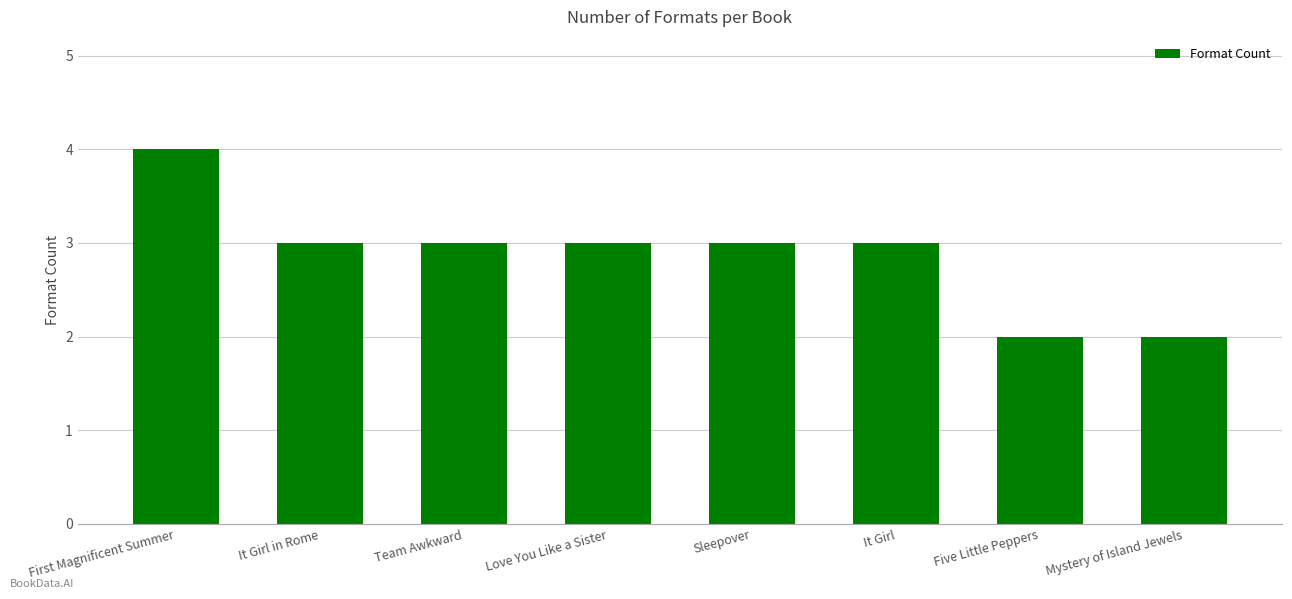

Reading left to right, what are all the values shown in this chart?

4	3	3	3	3	3	2	2